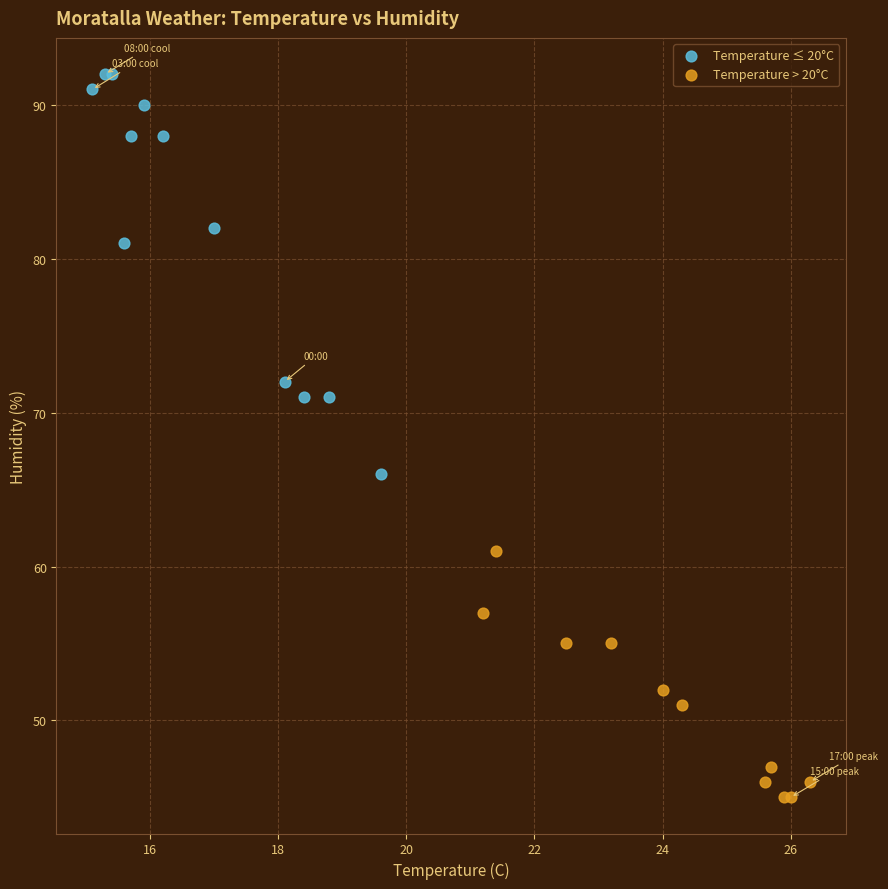

Which series reaches the maximum Y coordinate?

Temperature ≤ 20°C